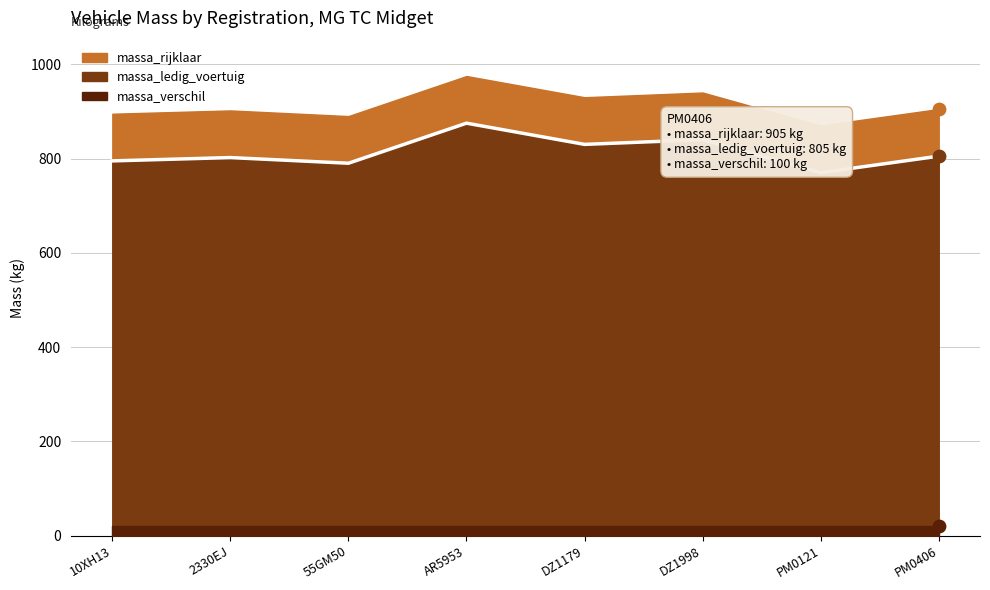

At which category is the sum across all series the highest?

AR5953